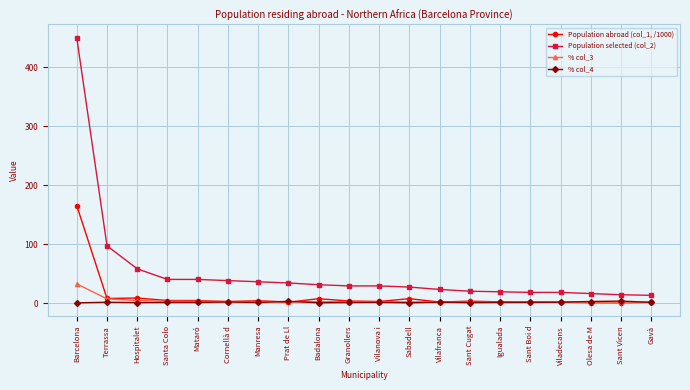

True or false: Population selected (col_2) has a value of 18.0 at Sant Boi d.

True